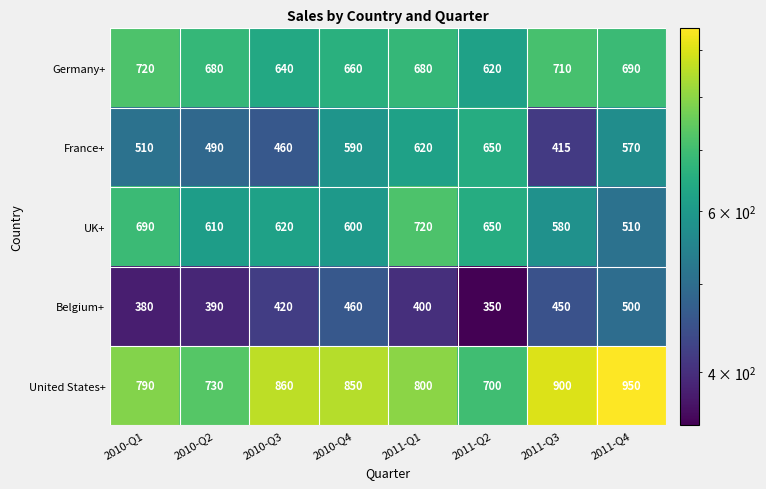

Is the value of Germany+ at 2010-Q4 greater than the value of UK+ at 2011-Q2?

Yes